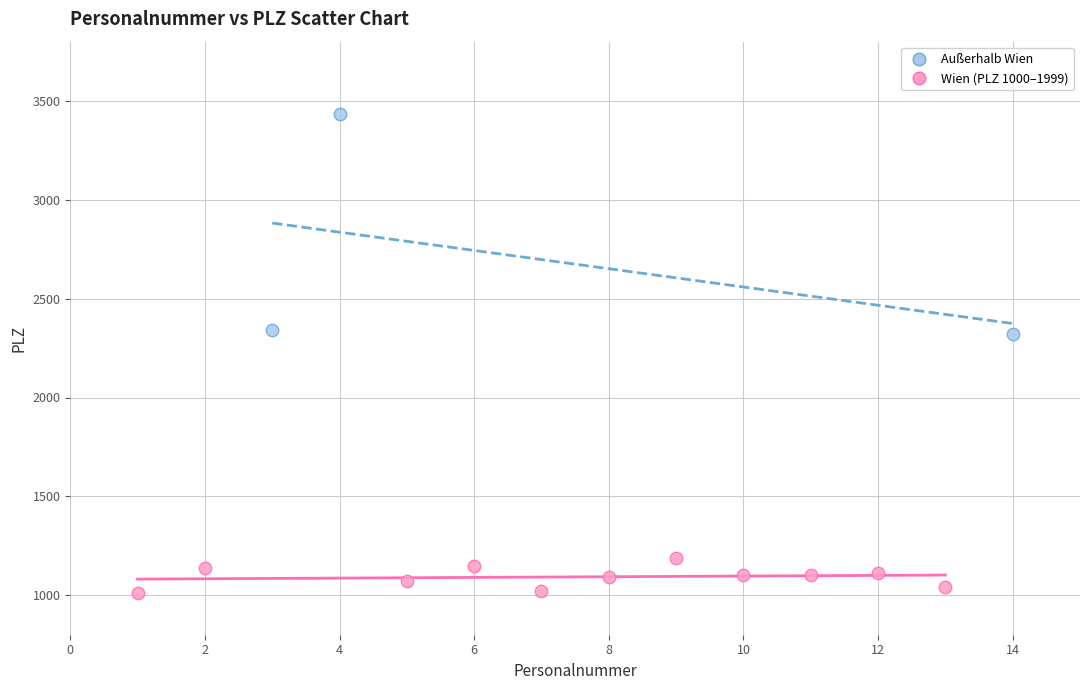

Which series reaches the minimum Y coordinate?

Wien (PLZ 1000–1999)